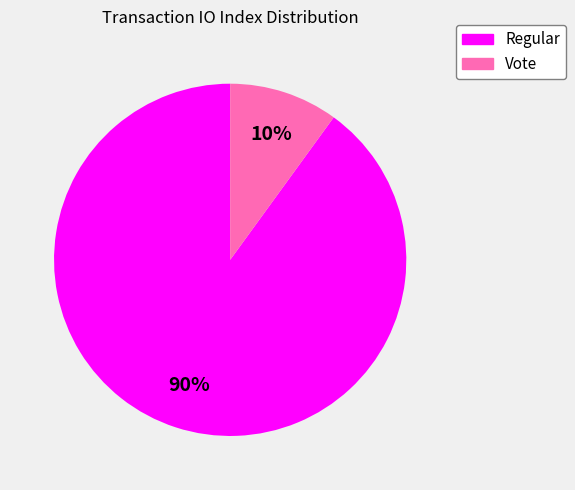

Between Vote and Regular, which is larger?

Regular